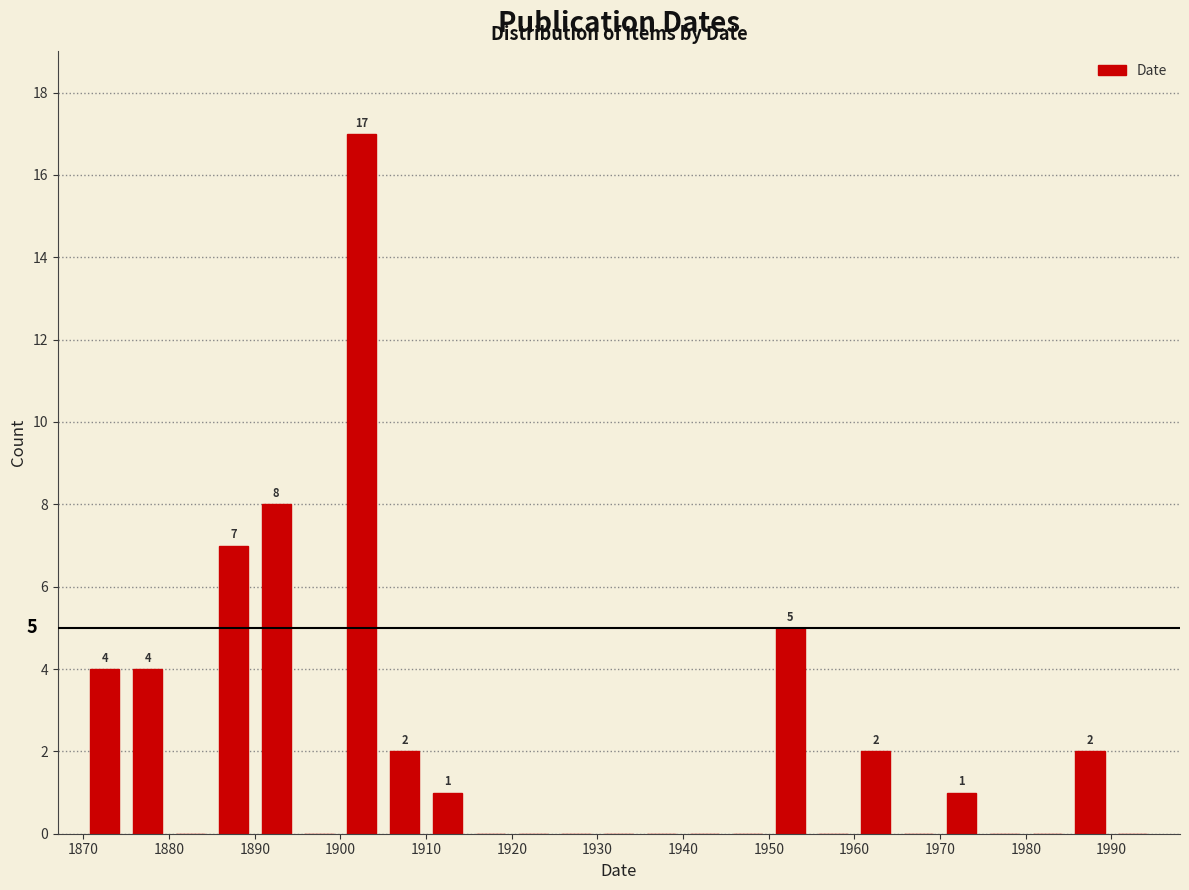

Which range on the x-axis has the tallest bar?

1900 to 1905